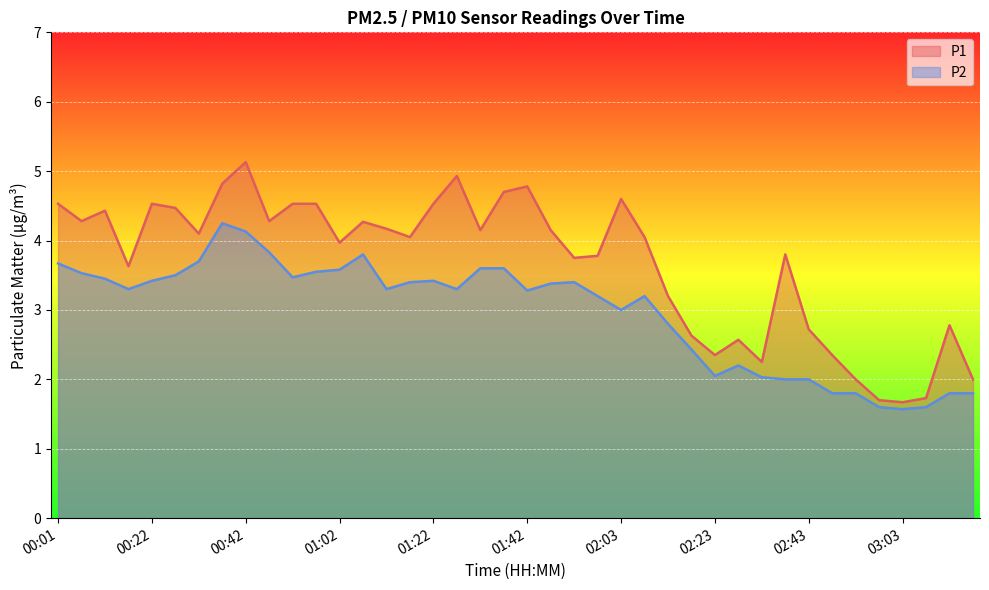

List the labels in order of P1 value, largest first.

00:42, 01:27, 00:37, 01:42, 01:37, 02:03, 00:01, 00:22, 00:52, 00:57, 01:22, 00:27, 00:12, 00:07, 00:47, 01:07, 01:12, 01:32, 01:47, 00:32, 01:17, 02:08, 01:02, 02:38, 01:57, 01:52, 00:17, 02:13, 03:13, 02:43, 02:18, 02:28, 02:23, 02:48, 02:33, 02:53, 03:18, 03:08, 02:58, 03:03